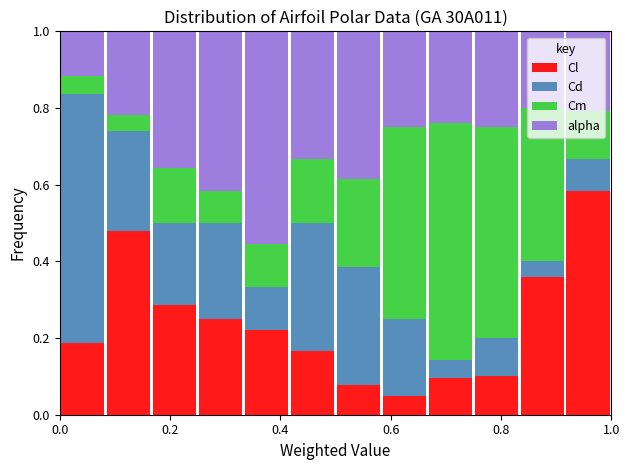

Reading left to right, transcribe this chart: for each stacked bar, give the range it covers on the x-axis and its total height. Neither the bar edges nor the heights are printed on the chart, so give them approximately, as read against the axes.

0.00 to 0.08: 1
0.08 to 0.16: 1
0.16 to 0.26: 1
0.26 to 0.34: 1
0.34 to 0.42: 1
0.42 to 0.50: 1
0.50 to 0.58: 1
0.58 to 0.66: 1
0.66 to 0.76: 1
0.76 to 0.84: 1
0.84 to 0.92: 1
0.92 to 1.00: 1